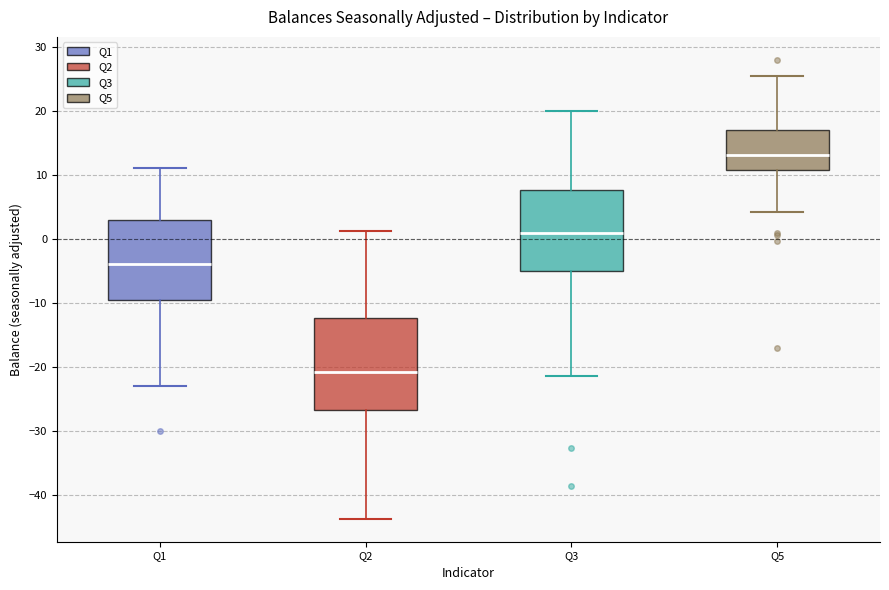

Where does the lower whisker of the box for Q2 end on the y-axis? The values are not printed on the chart, so give them approximately, as read against the axis.

-44